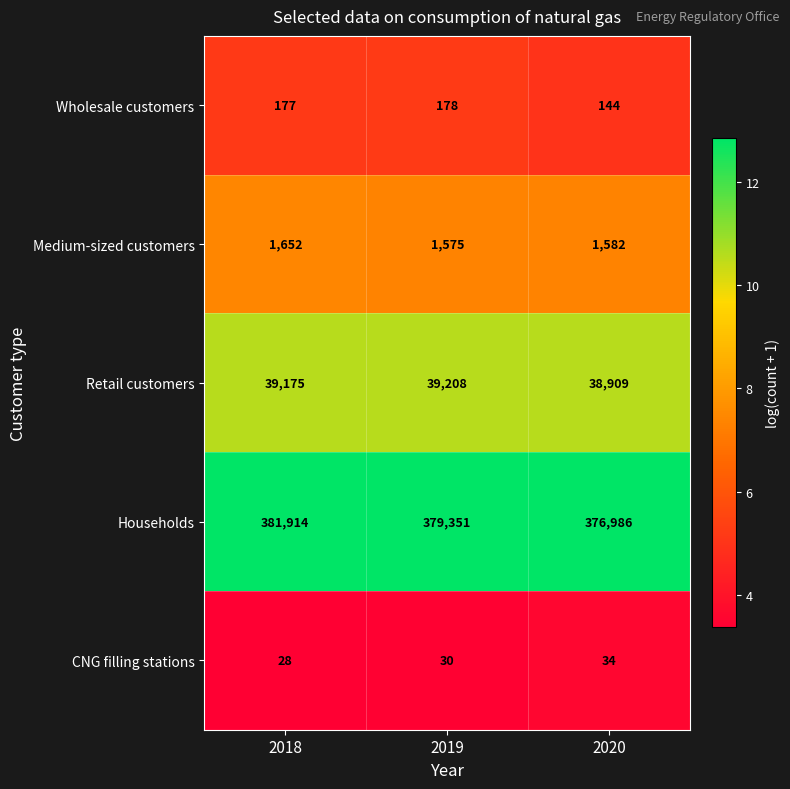

Reading right to left, list all the values displayed in this chart.

Wholesale customers: 144	178	177
Medium-sized customers: 1582	1575	1652
Retail customers: 38909	39208	39175
Households: 376986	379351	381914
CNG filling stations: 34	30	28